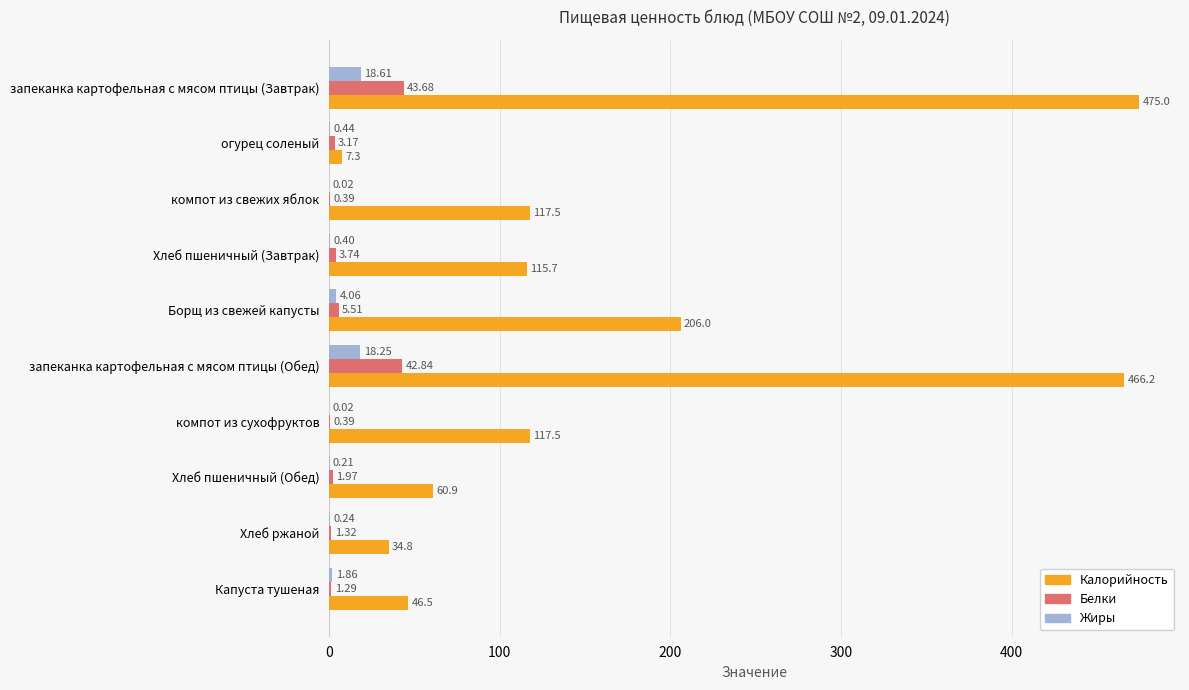

Which series has the largest total across all categories?

Калорийность